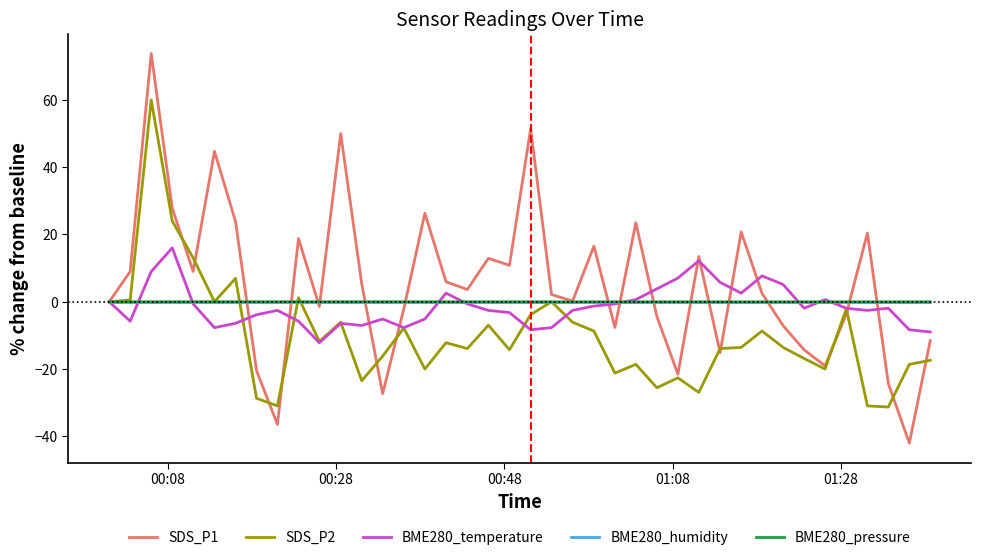

What is the minimum value for BME280_temperature?

-12.2